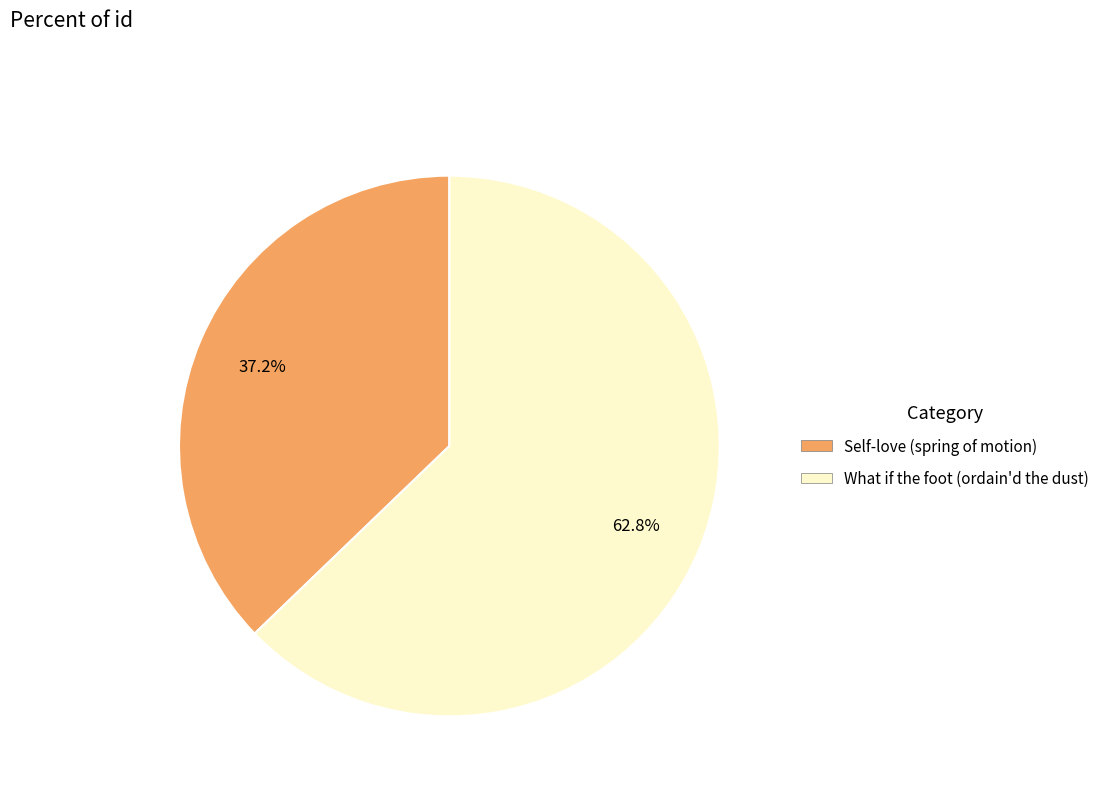

Approximately how many times larger is the value at Self-love (spring of motion) compared to What if the foot (ordain'd the dust)?

0.6